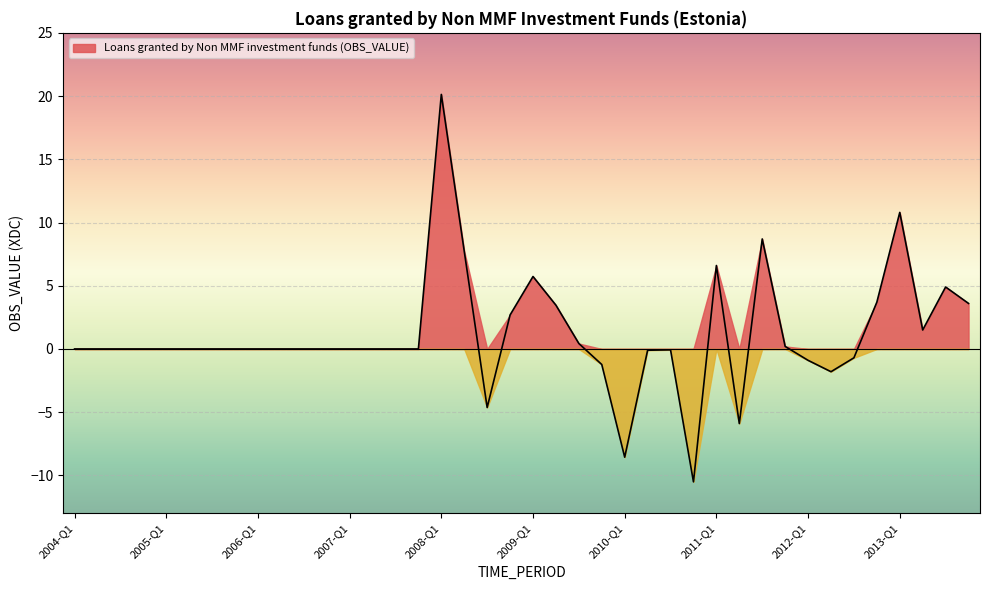

What is the sum of all values?

45.8